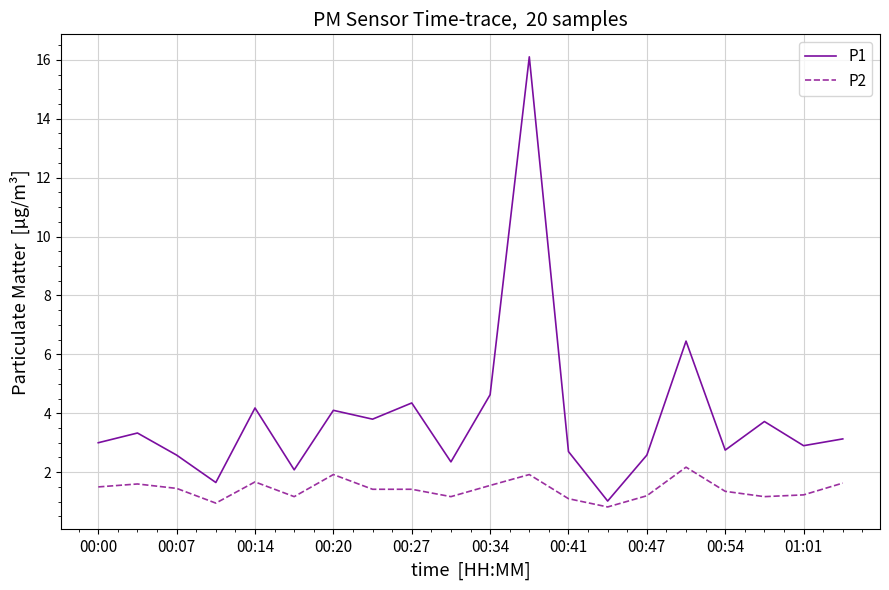

Which series has the widest spread of values?

P1